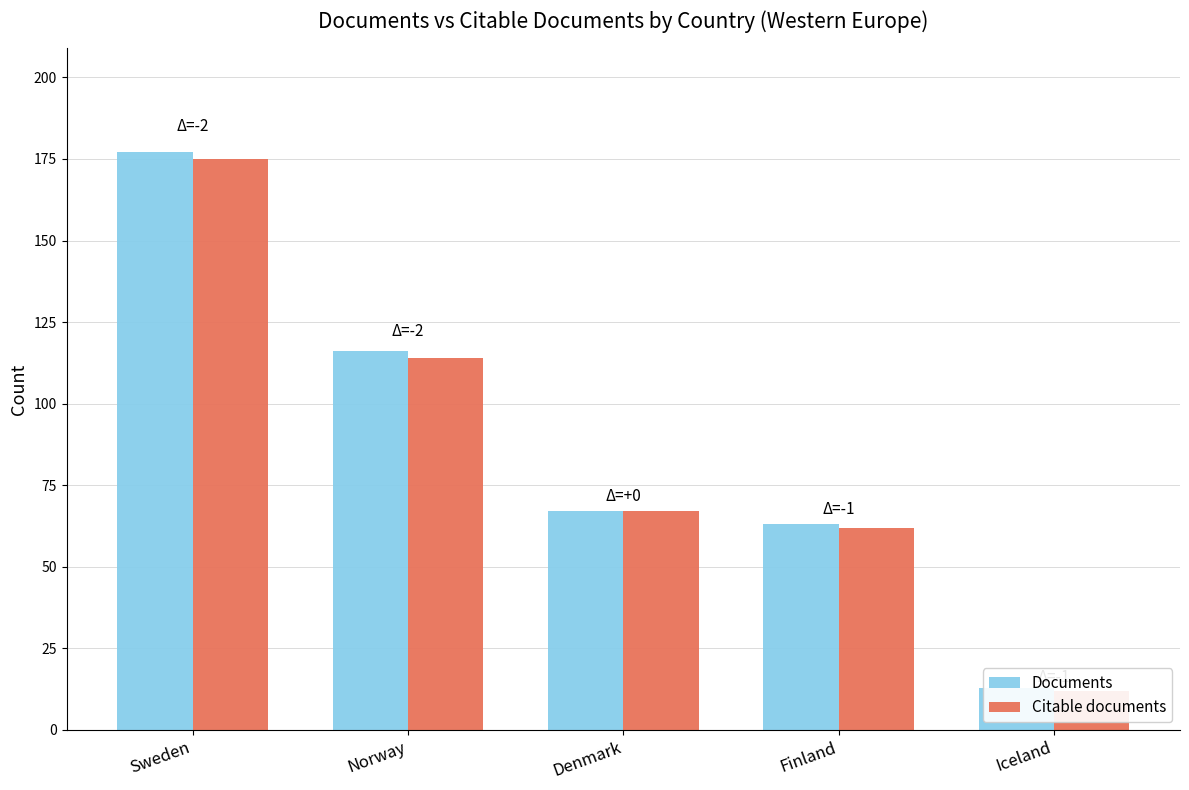

Rank the series by their maximum value, from lowest to highest.

Citable documents, Documents